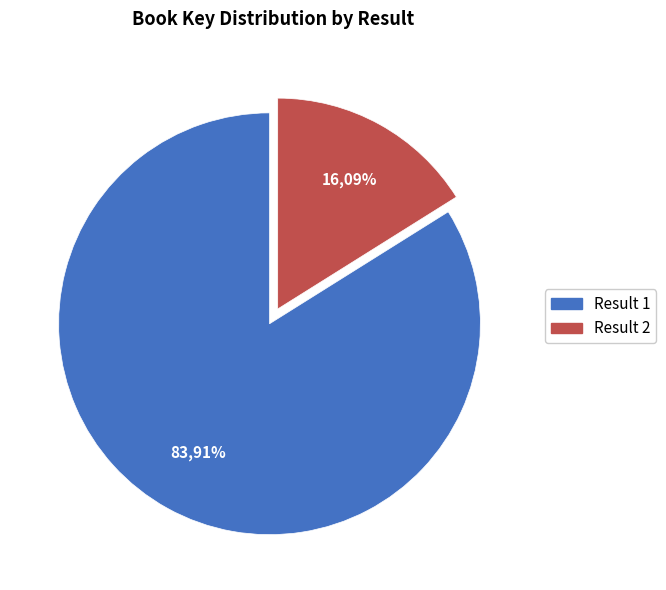

Which has a higher value, 1 or 2?

1